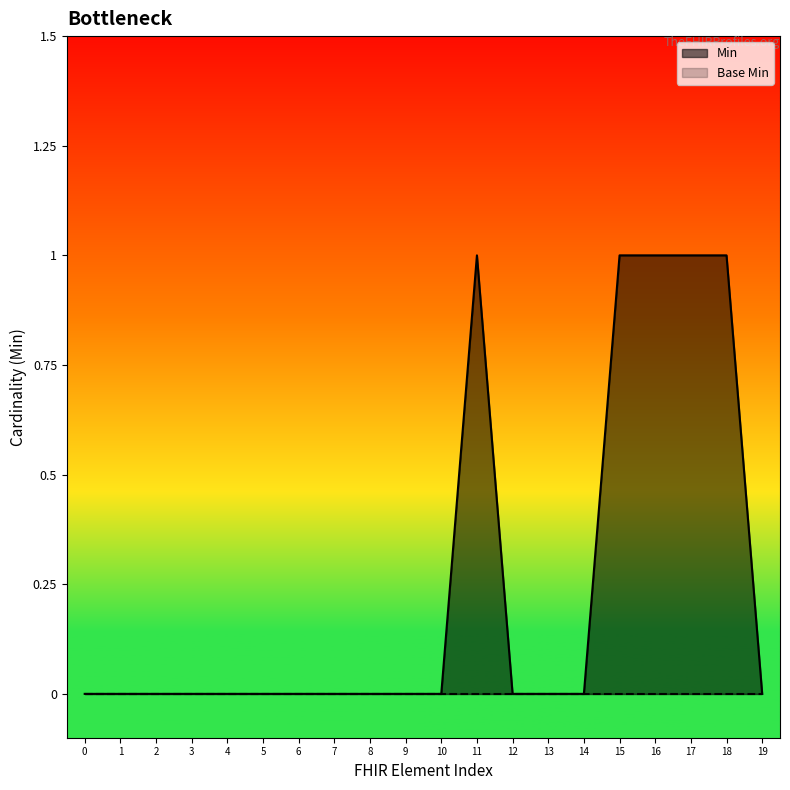

How many interior local peaks (higher than both neighbors) does the data have?

1